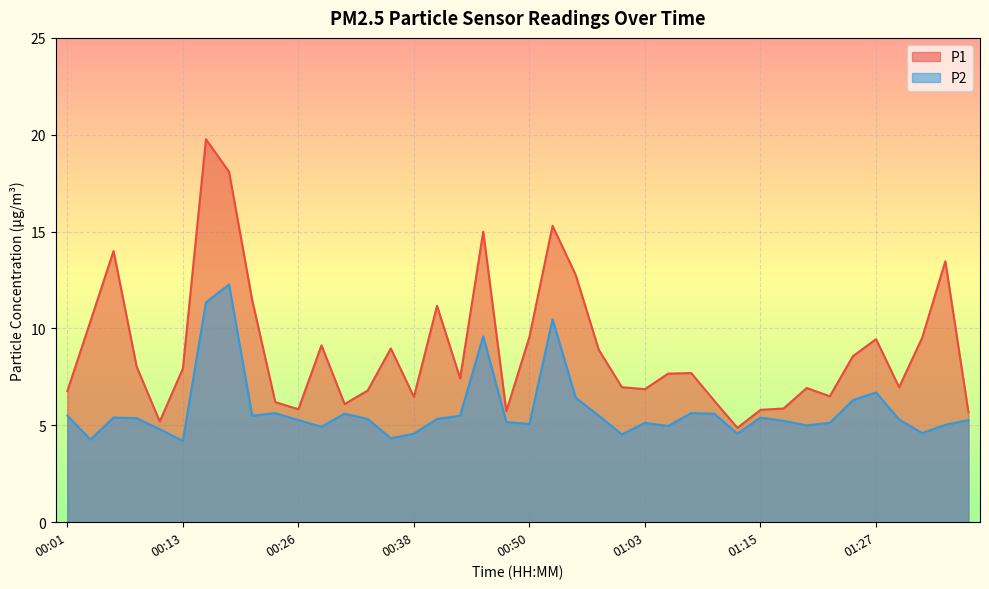

Where is the first local minimum for P2?

00:04